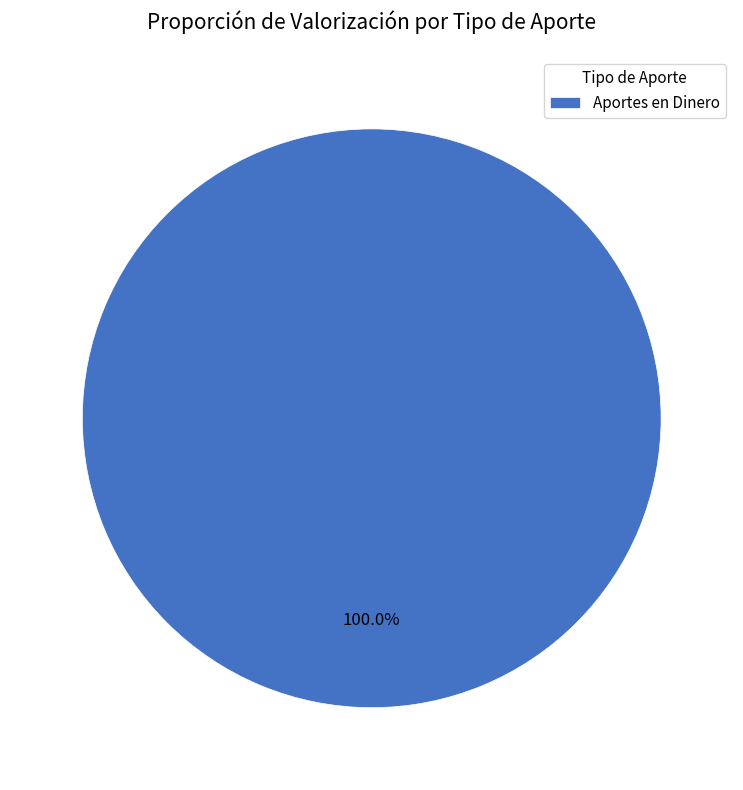

Is there any slice that represents more than half of the pie?

Yes